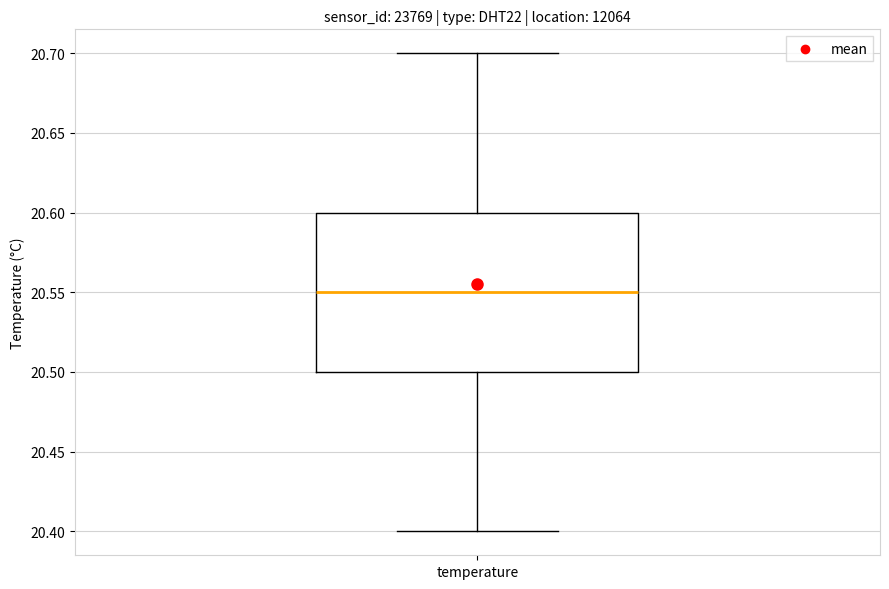

Read this box plot against the y-axis: the position of the median line, the range covered by the box, and the ends of both whiskers. The values are not printed on the chart, so give them approximately, as read against the axis.

median 20.55, box 20.50 to 20.60, whiskers 20.40 to 20.70